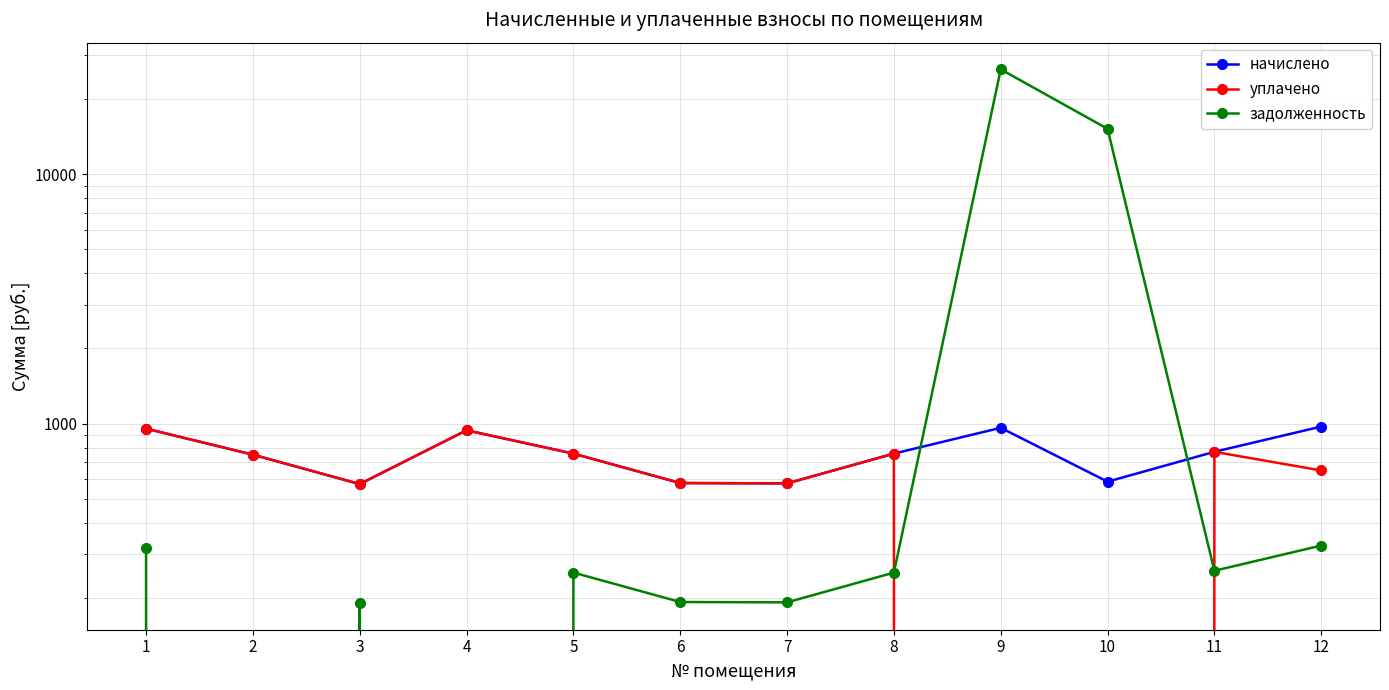

What is the sum of all начислено values?

9172.4